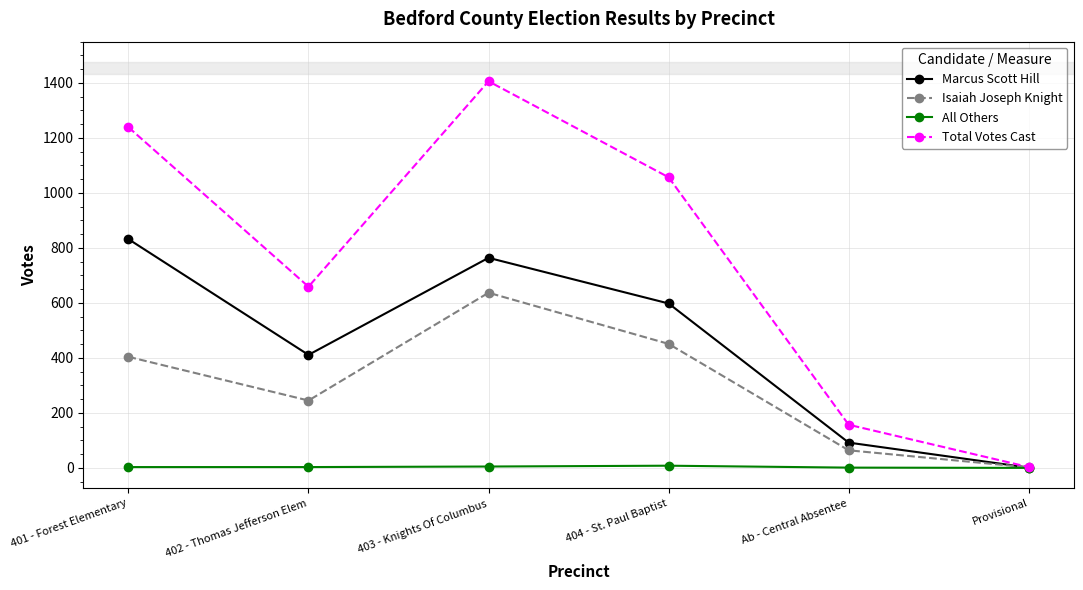

Where does the Marcus Scott Hill series first go above 598?

401 - Forest Elementary